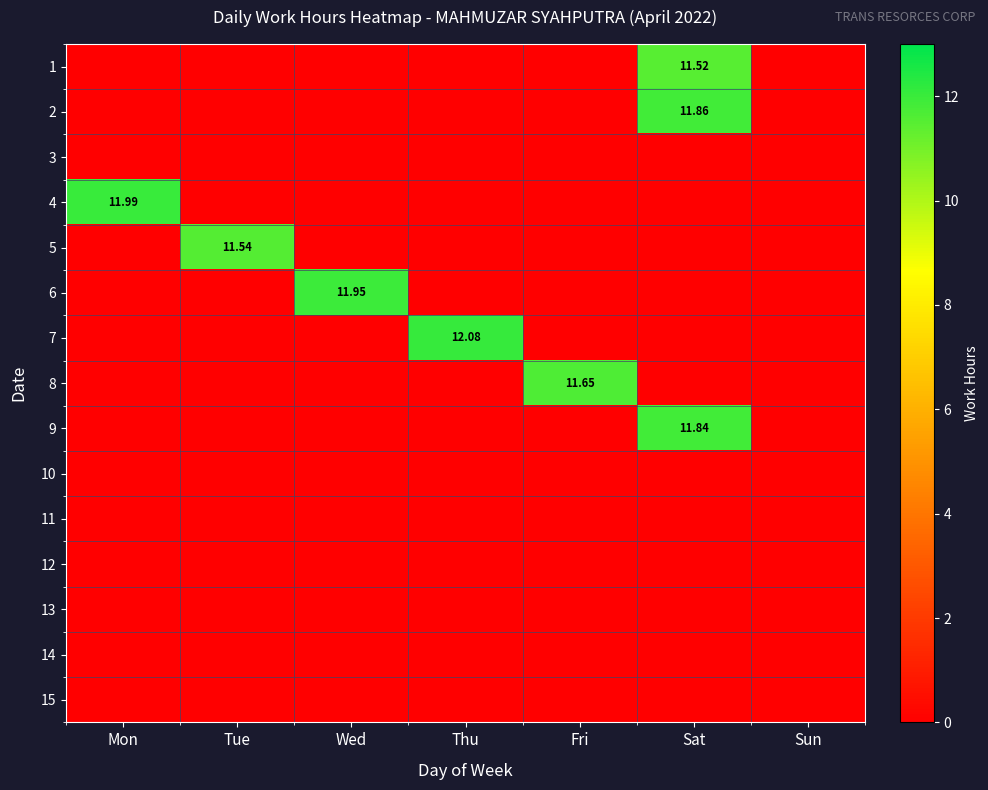

Where is 14 nearest to the value 0?

Mon